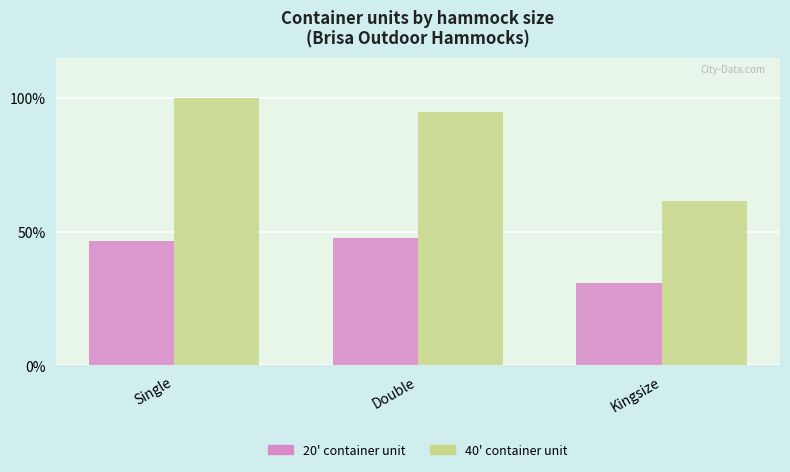

The value of 20' container unit at Kingsize is 30.7. True or false?

True